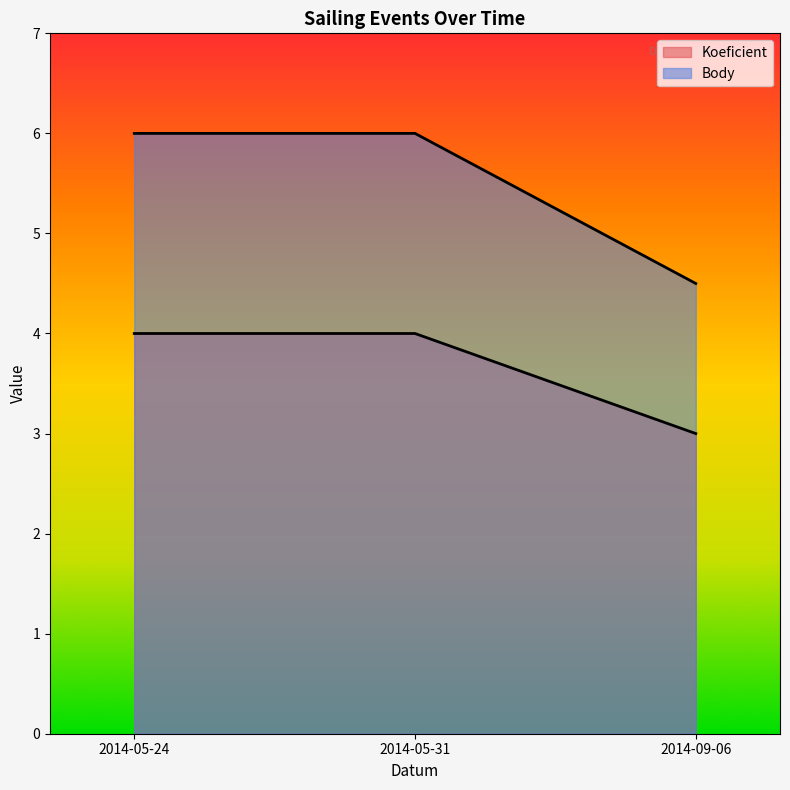

Rank the series by their maximum value, from lowest to highest.

Koeficient, Body